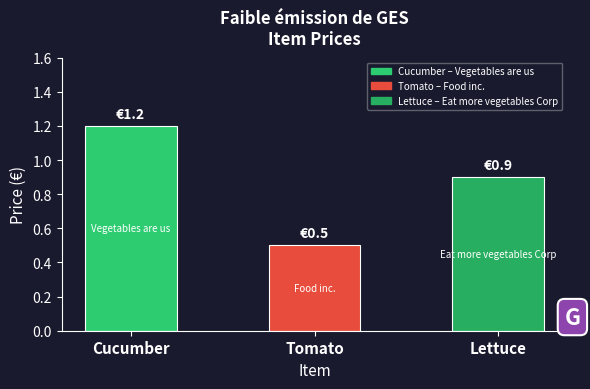

What is the label of the 2nd bar from the right?

Tomato